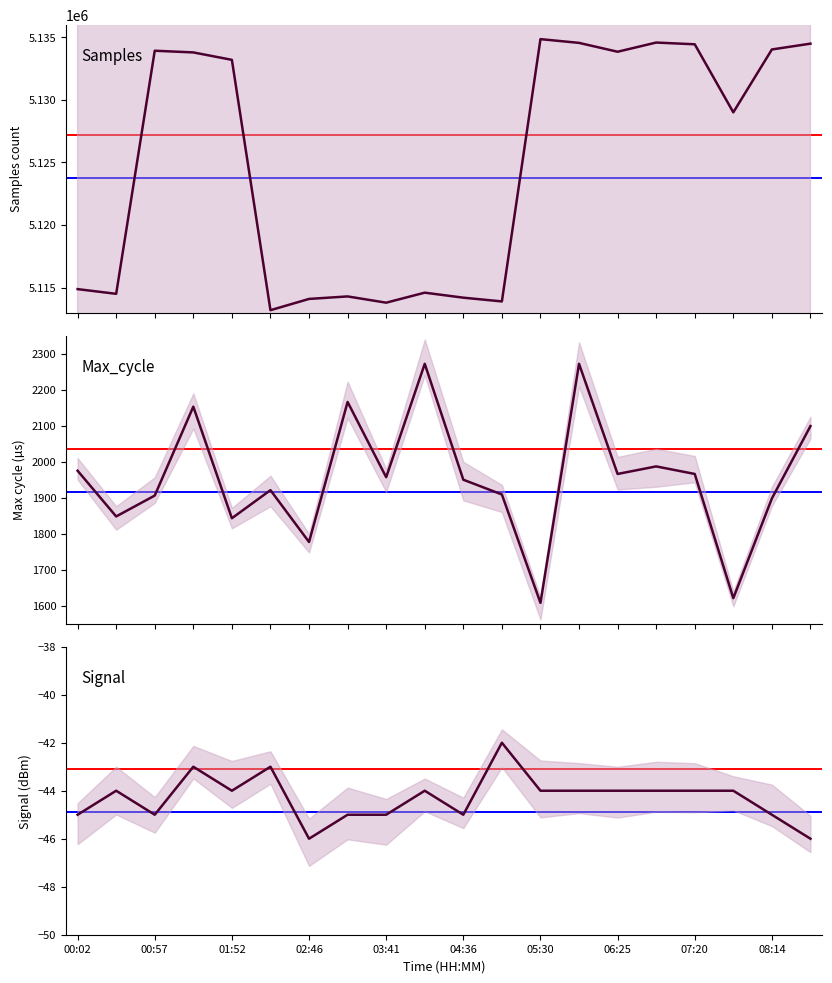

True or false: Signal and Samples intersect in this chart.

False